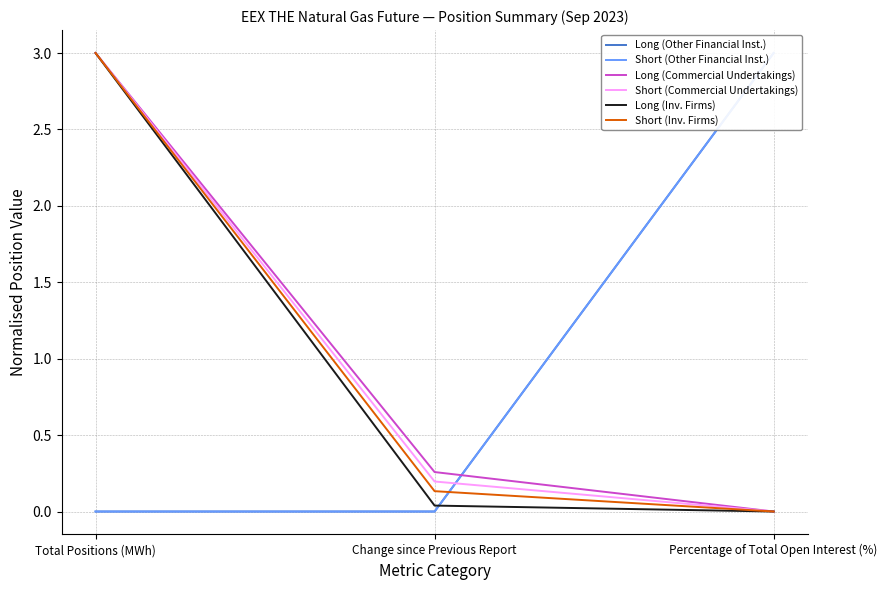

What position from the right is Change since Previous Report?

2